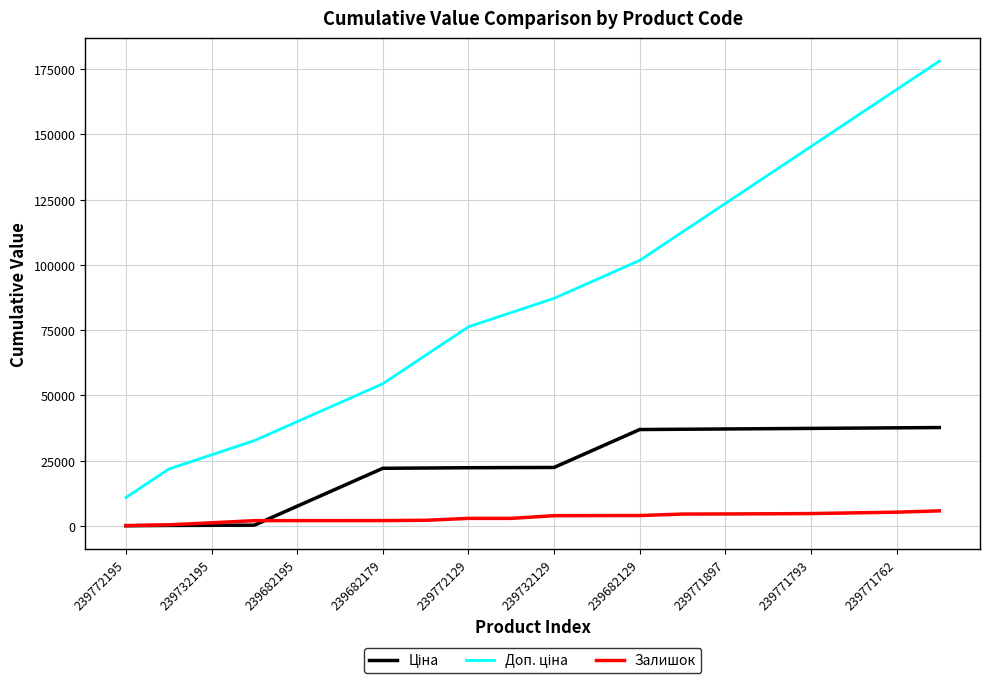

Does the chart have visible grid lines?

Yes